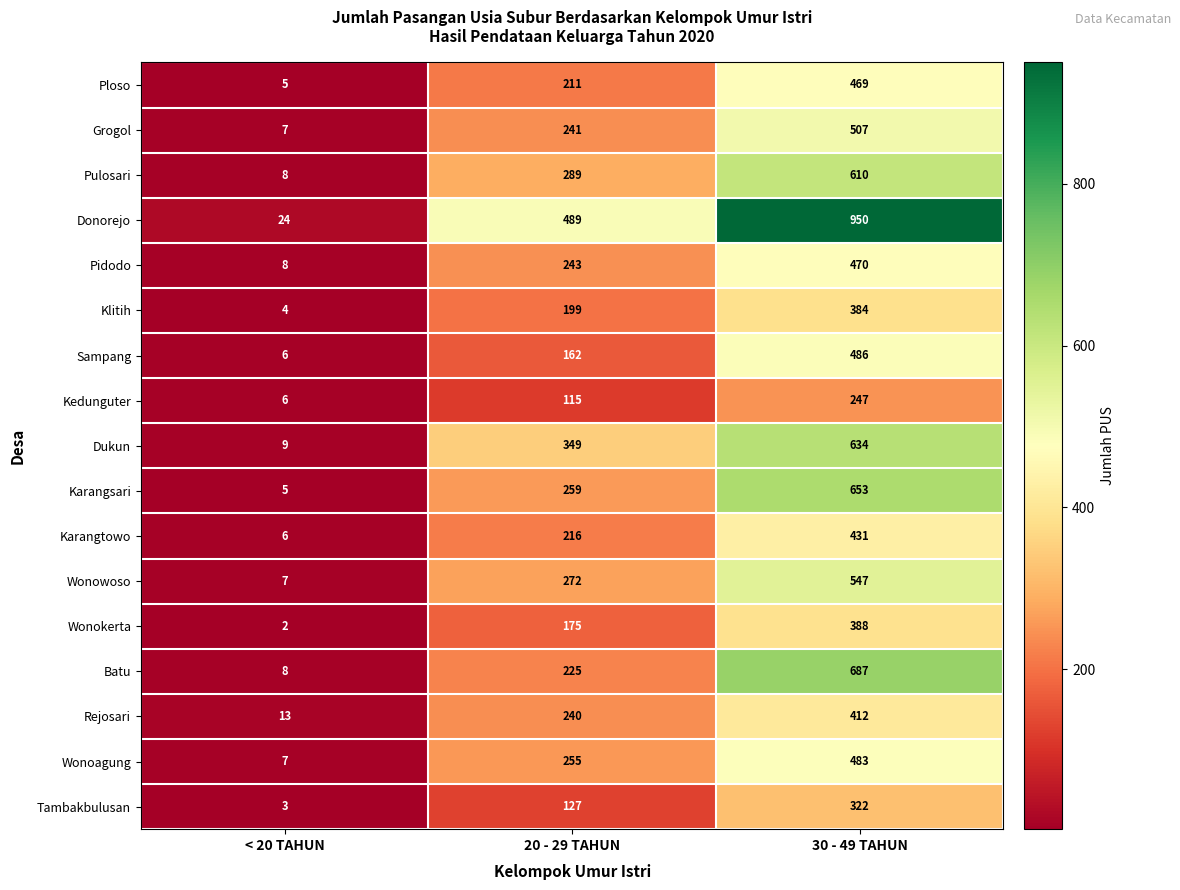

What is the greatest value displayed?

950